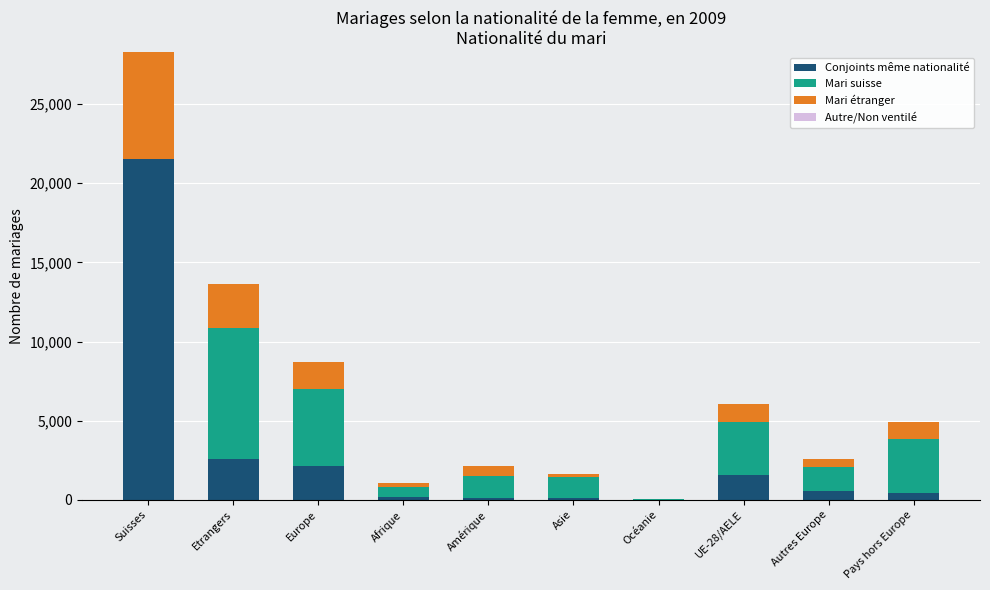

At which category is the sum across all series the highest?

Suisses